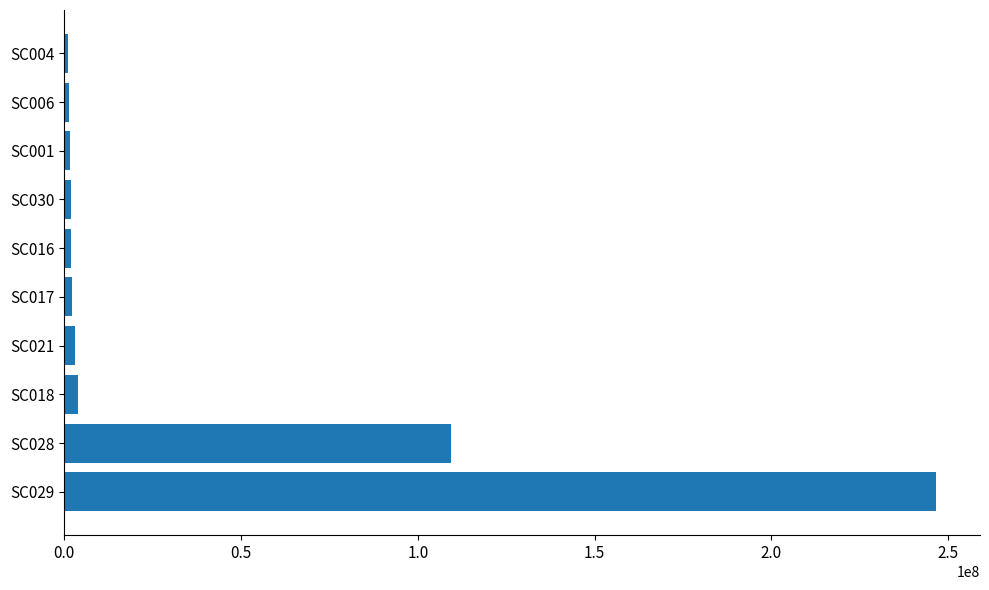

The value at SC028 is 109463376. True or false?

True